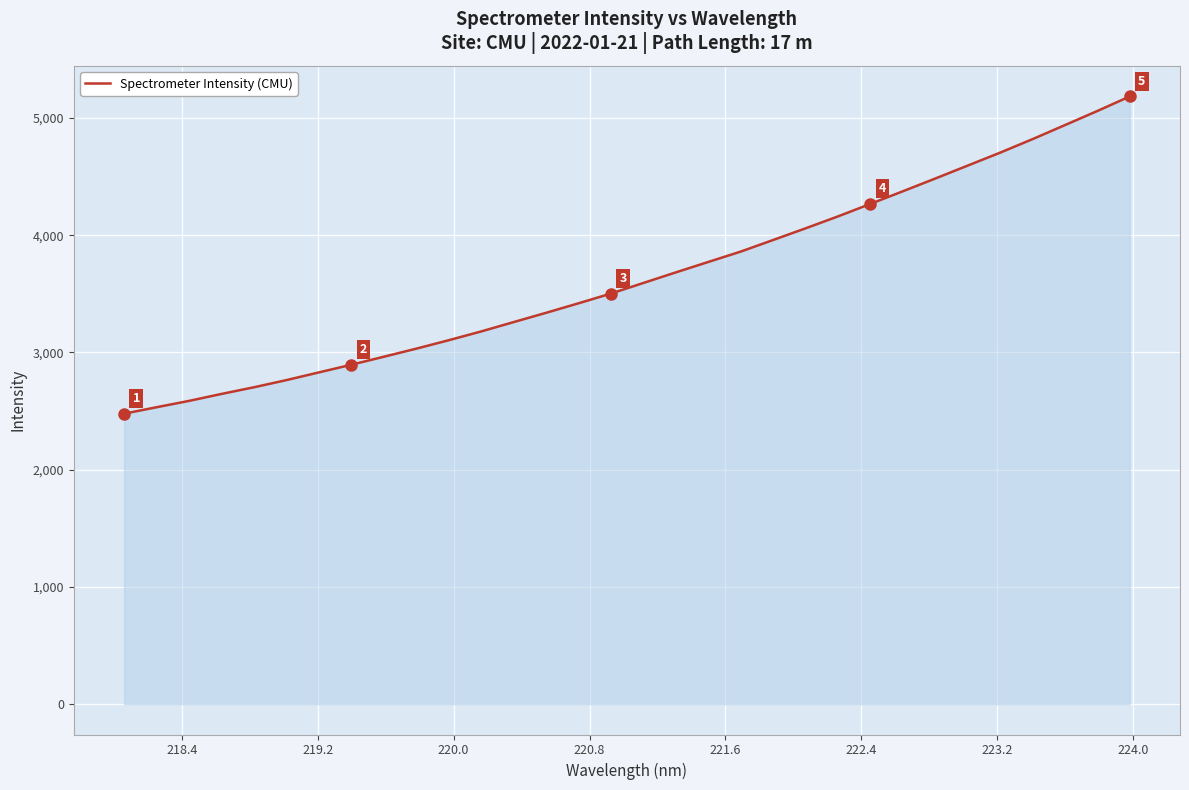

What is the greatest value displayed?

5183.6